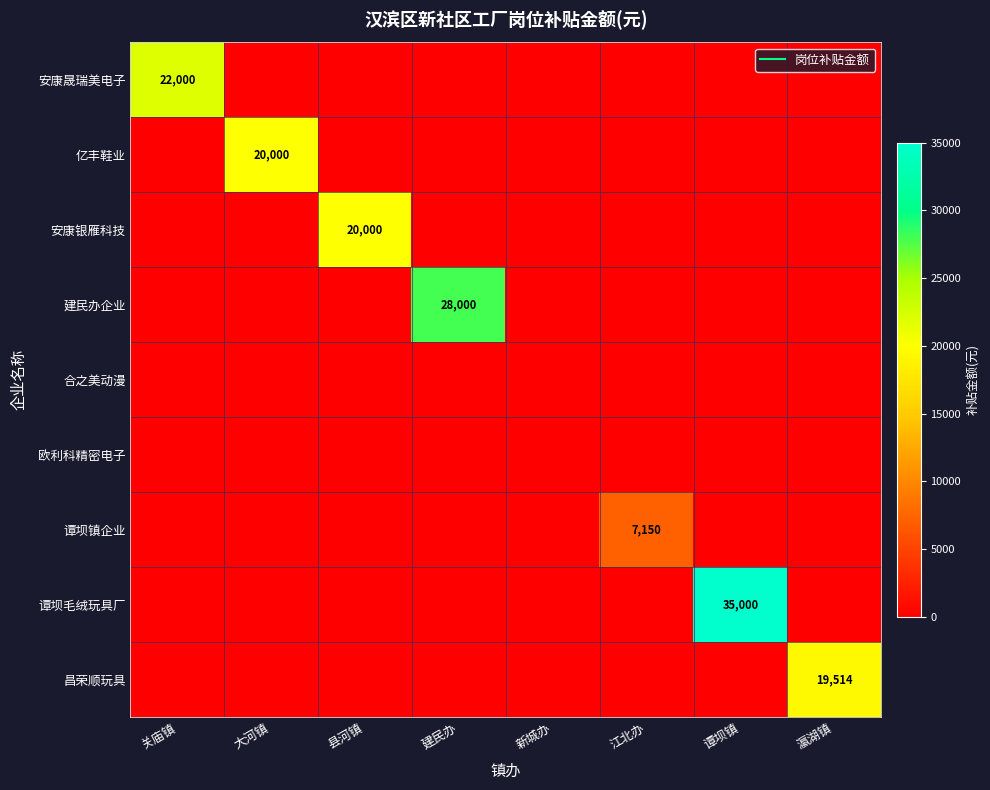

Is the value of 欧利科精密电子 at 县河镇 greater than the value of 建民办企业 at 新城办?

No